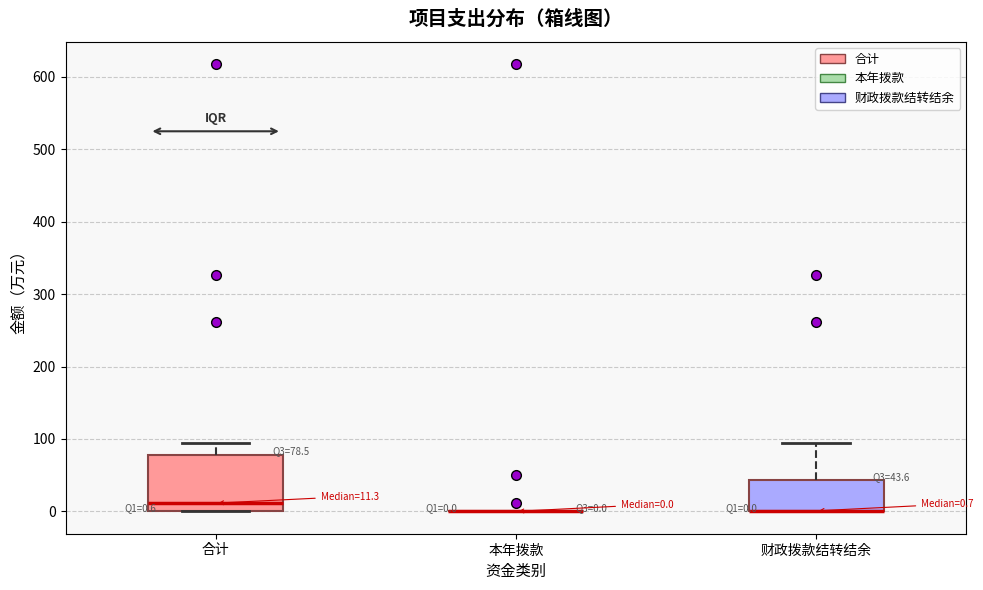

Which box is the tallest, from its lower edge to its upper edge?

合计